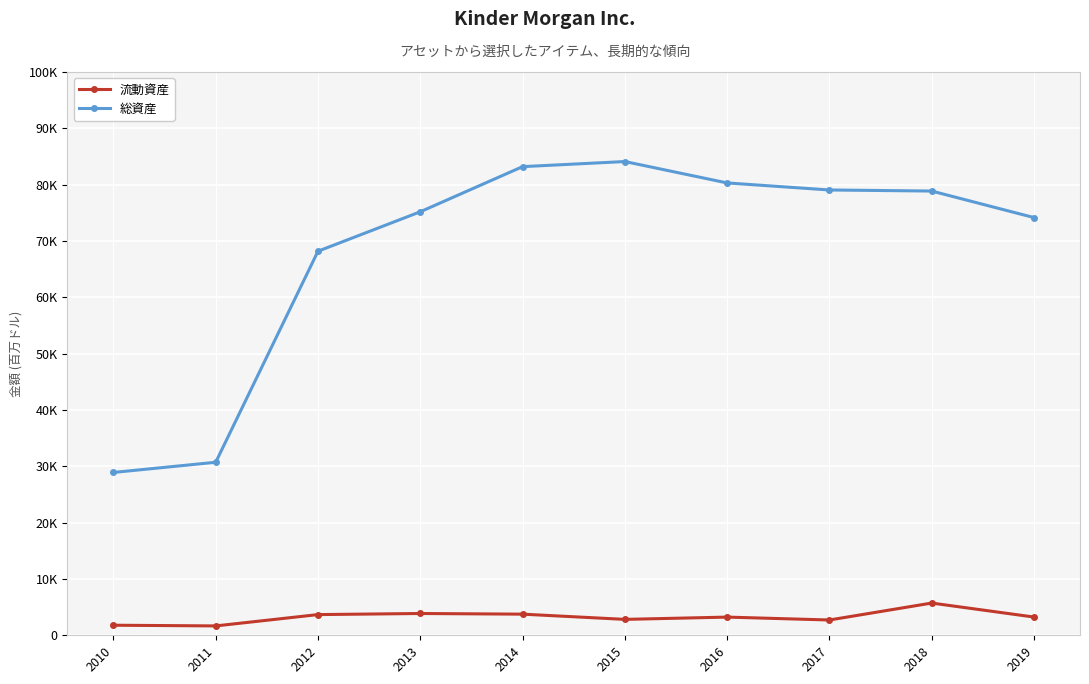

Which has a higher value, 2012 or 2019?

2012